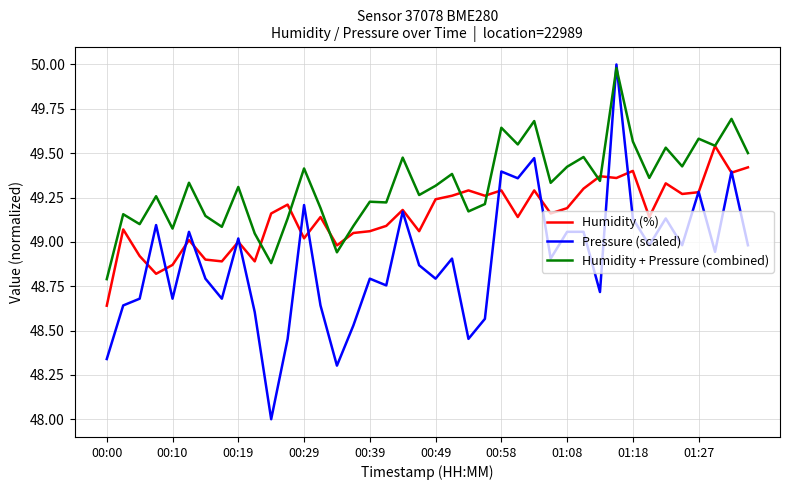

What is the minimum value shown in the chart?

48.0